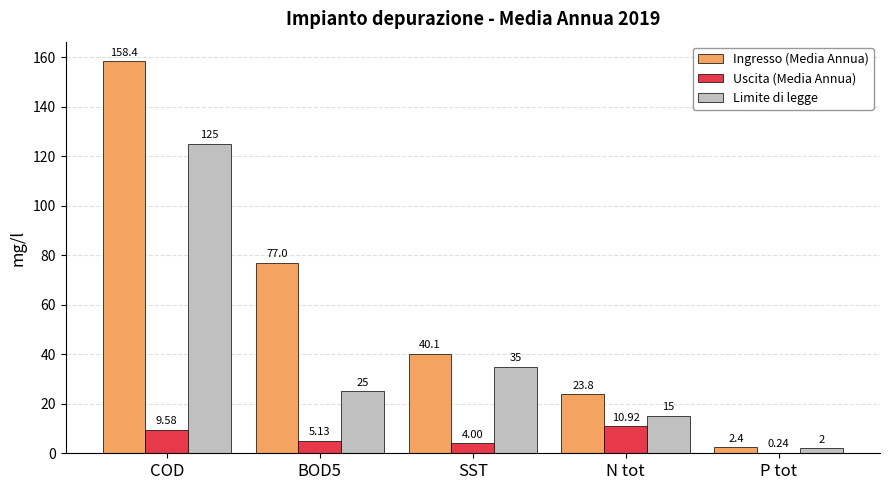

How many categories are shown in the chart?

5